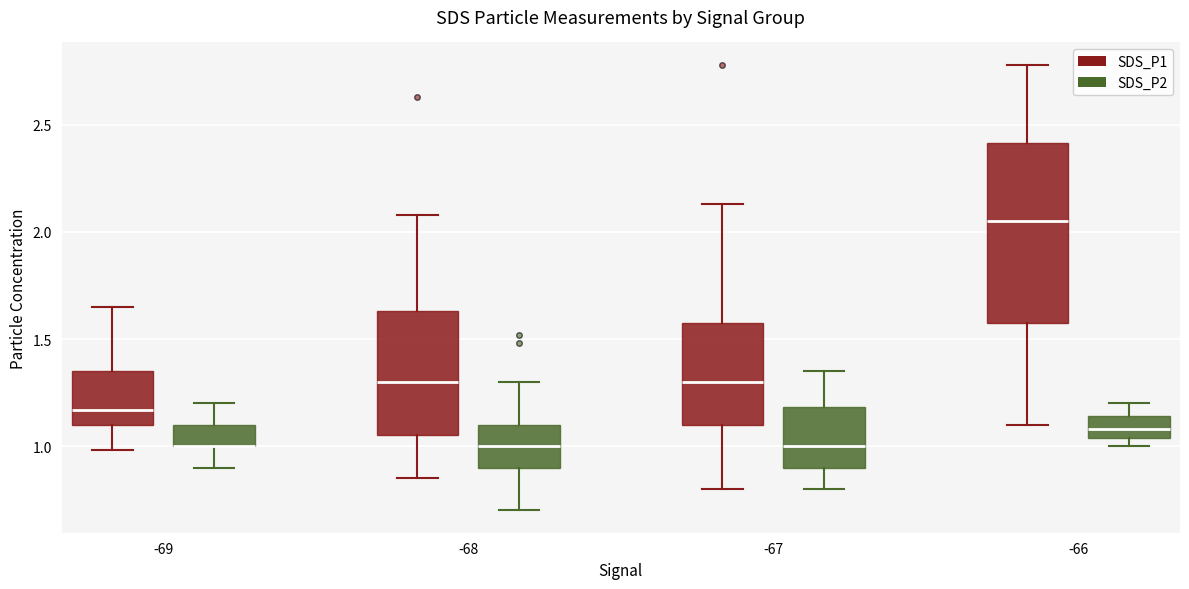

Reading left to right, transcribe this box plot: for each box, give where its median line is, the range the box spans, and where its two whiskers end, as read against the y-axis. The values are not printed on the chart, so give them approximately, as read against the axis.

-69 (SDS_P1): median 1.15, box 1.10 to 1.35, whiskers 1.00 to 1.65
-69 (SDS_P2): median 1.00 (drawn on the box's lower edge), box 1.00 to 1.10, whiskers 0.90 to 1.20
-68 (SDS_P1): median 1.30, box 1.05 to 1.65, whiskers 0.85 to 2.10
-68 (SDS_P2): median 1.00, box 0.90 to 1.10, whiskers 0.70 to 1.30
-67 (SDS_P1): median 1.30, box 1.10 to 1.60, whiskers 0.80 to 2.15
-67 (SDS_P2): median 1.00, box 0.90 to 1.20, whiskers 0.80 to 1.35
-66 (SDS_P1): median 2.05, box 1.60 to 2.40, whiskers 1.10 to 2.80
-66 (SDS_P2): median 1.10, box 1.05 to 1.15, whiskers 1.00 to 1.20